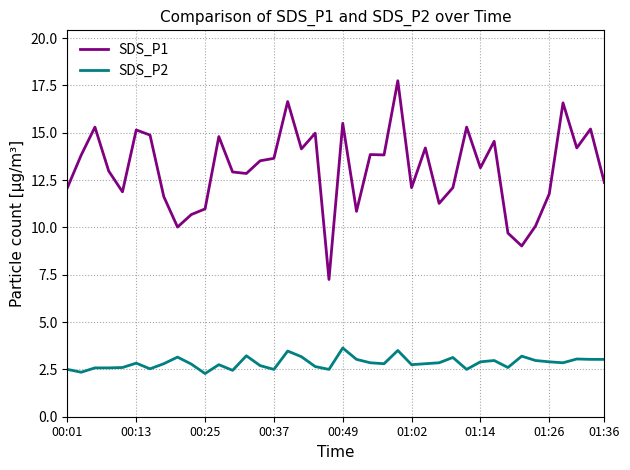

What is the minimum value shown in the chart?

2.3